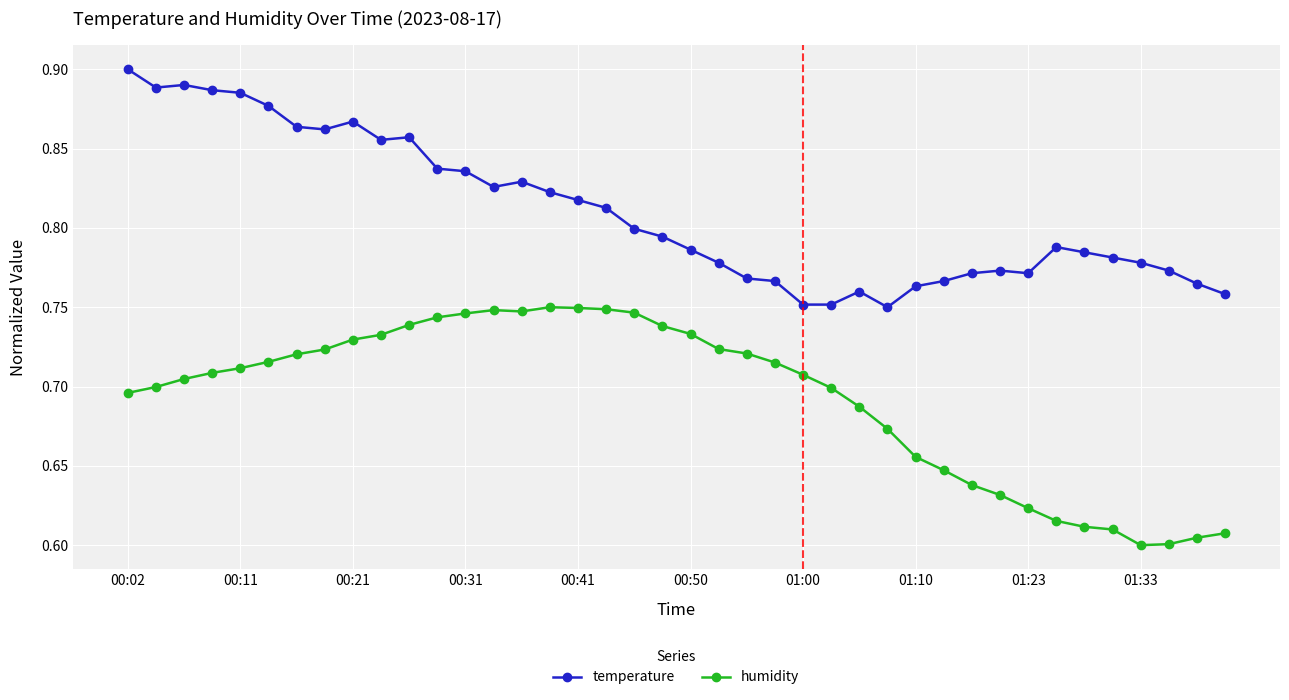

List the series in order of their overall mean, lowest first.

humidity, temperature